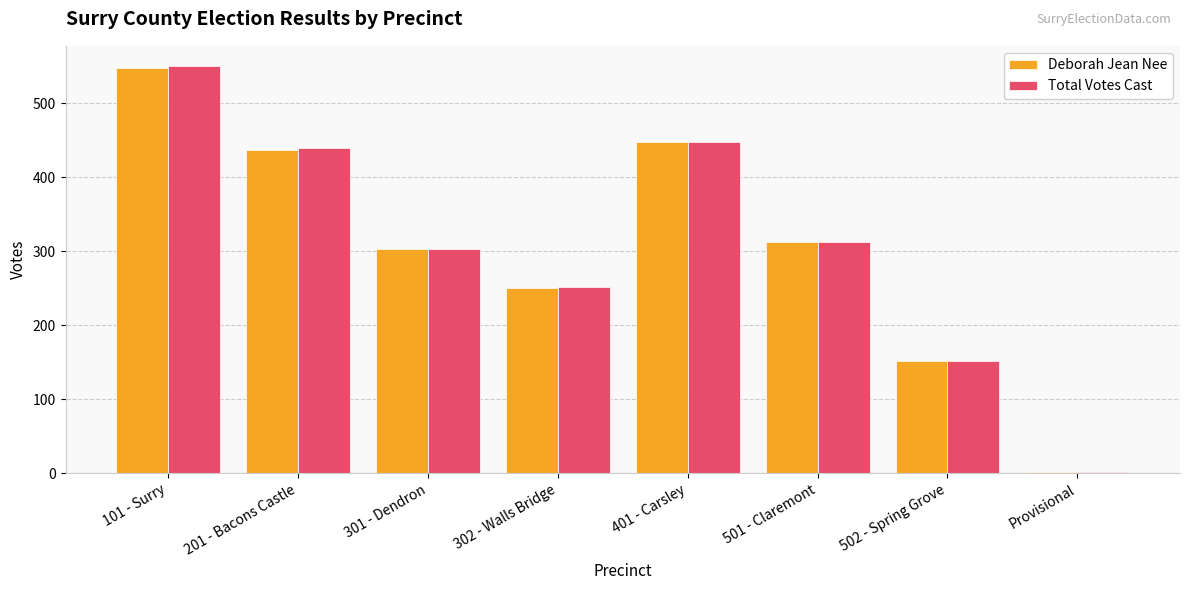

Which category has the highest value across all series?

101 - Surry